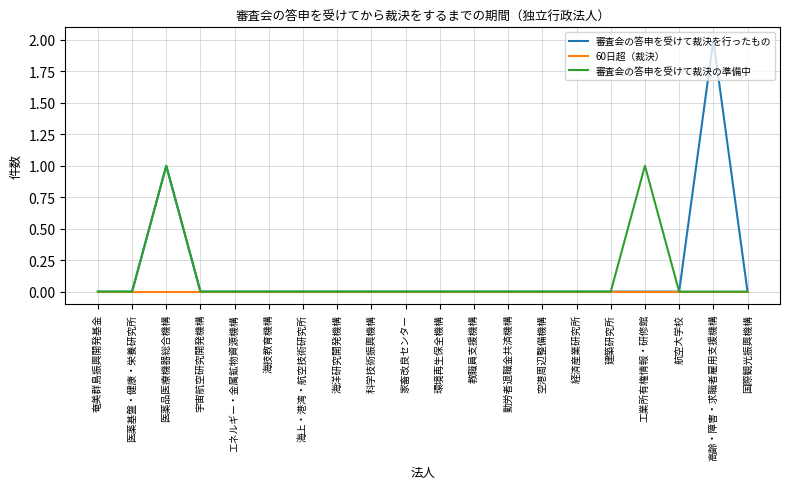

The value of 審査会の答申を受けて裁決を行ったもの at エネルギー・金属鉱物資源機構 is 0. True or false?

True